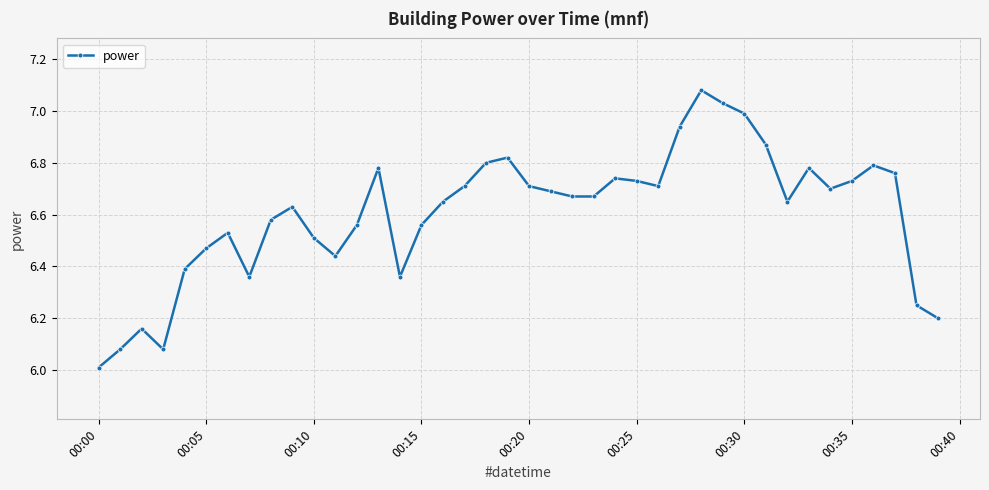

What is the sum of all values?

264.2